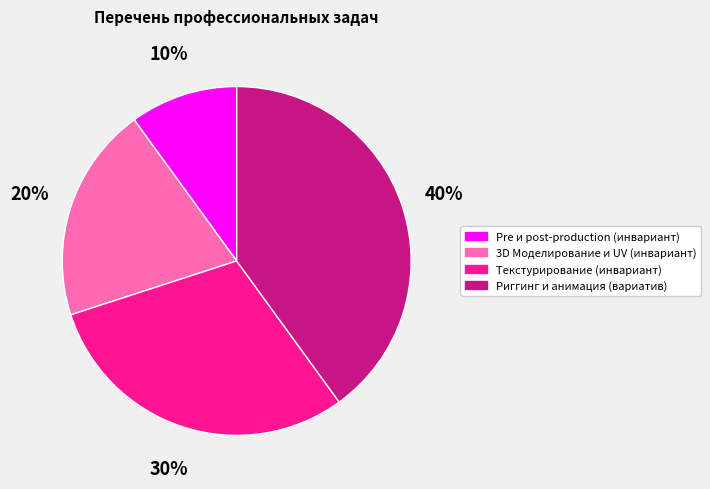

How many slices are in this pie chart?

4